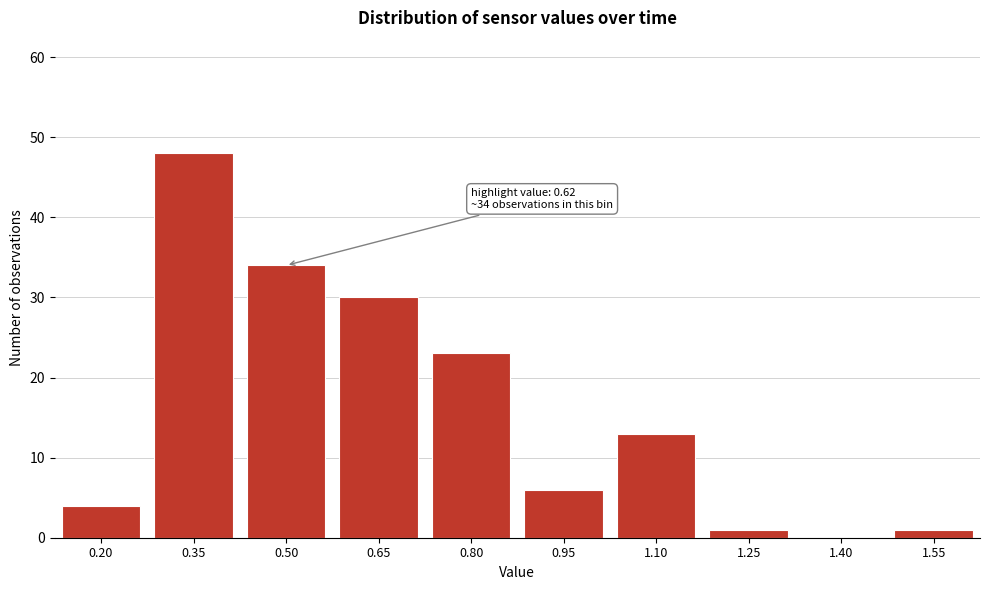

Reading left to right, transcribe all the data shown in this chart.

0.20=4	0.35=48	0.50=34	0.65=30	0.80=23	0.95=6	1.10=13	1.25=1	1.40=0	1.55=1